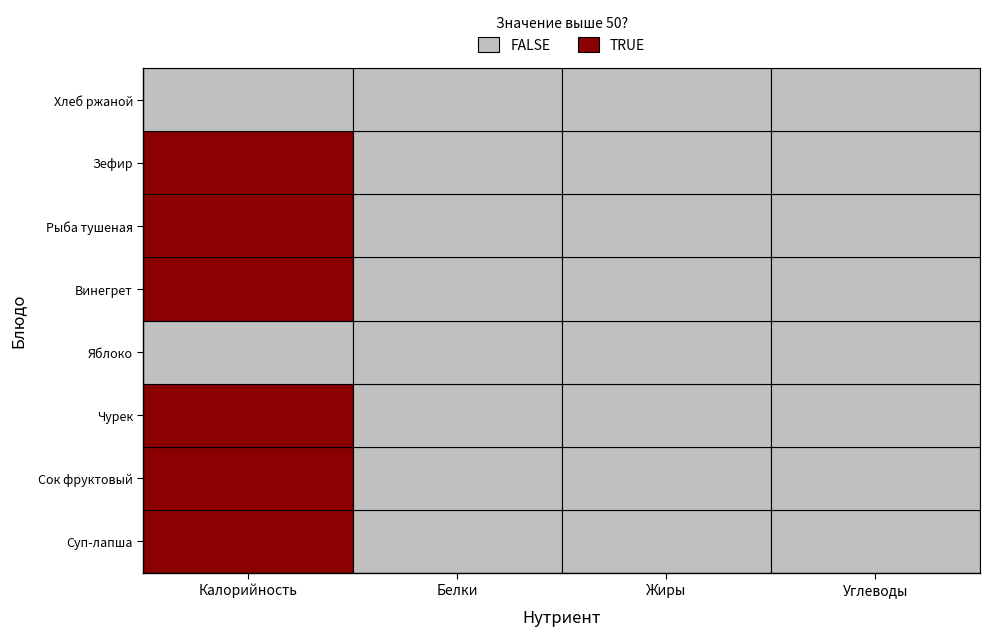

The value of Сок (нектар) фруктовый at Углеводы is 24.0. True or false?

True